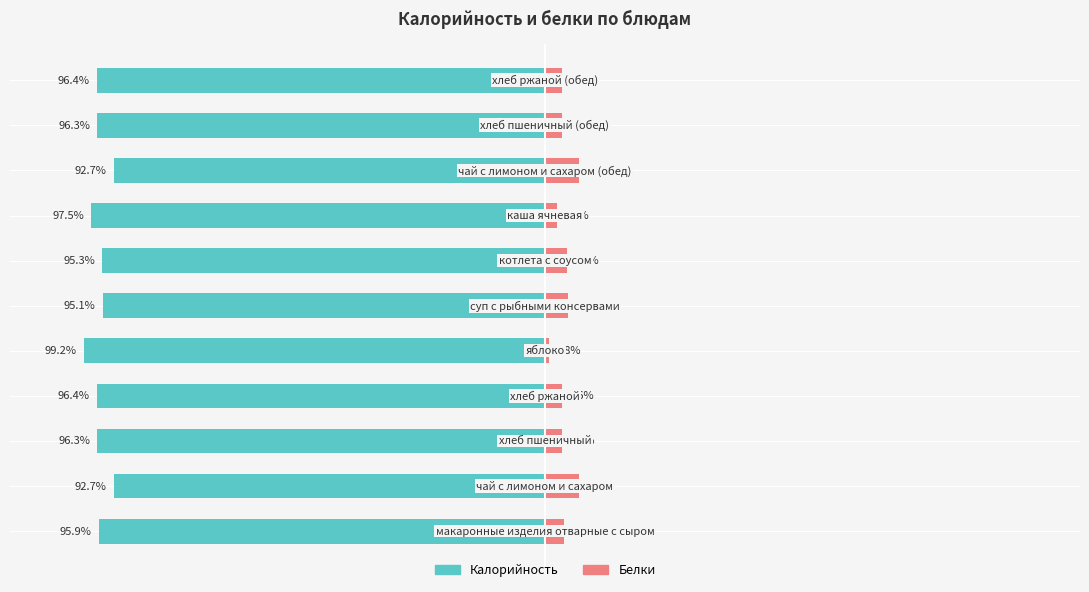

How many groups of bars are there?

11